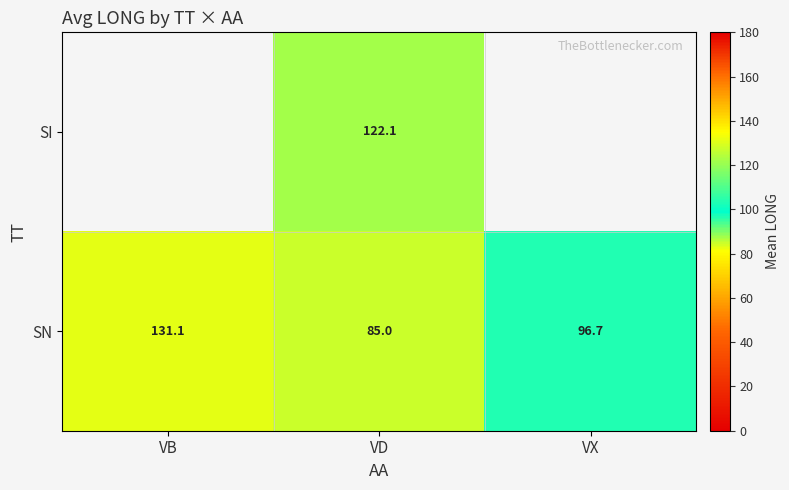

Which category has the lowest value in the SN series?

VD